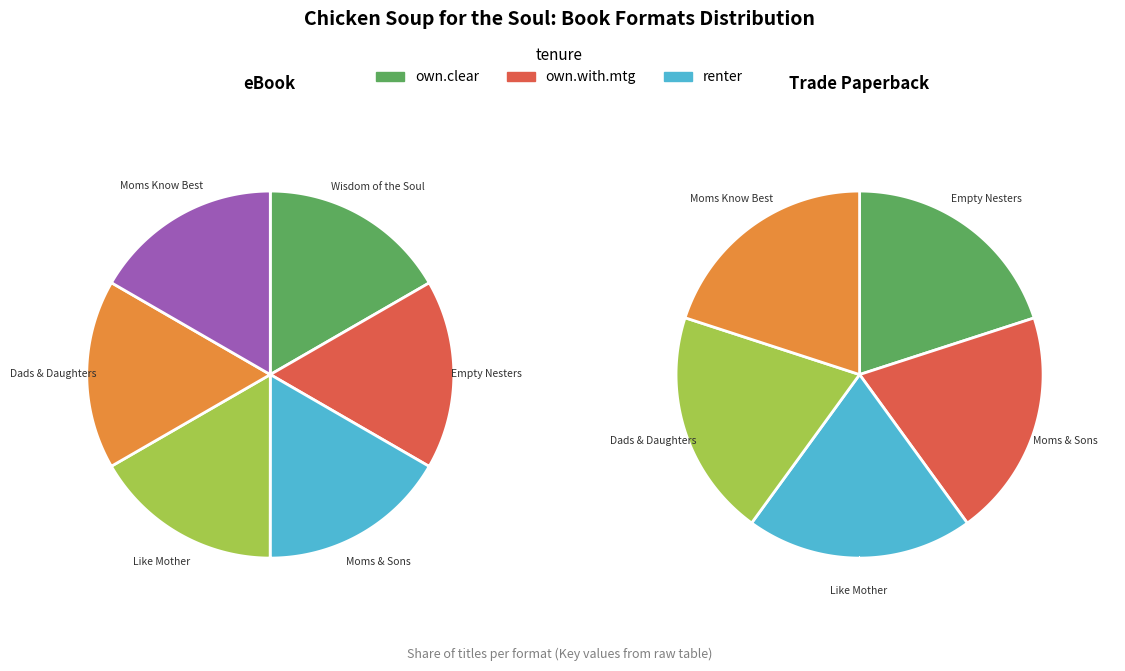

How many slices are in this pie chart?

6